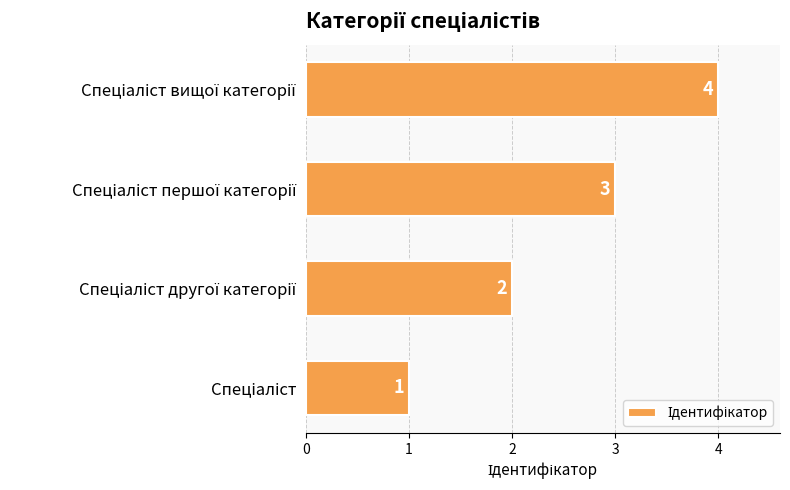

What is the difference between the maximum and minimum values?

3